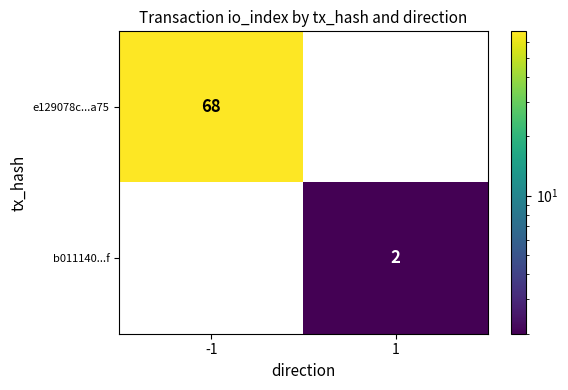

Reading left to right, transcribe all the data shown in this chart.

e129078c...a75: 68	0
b011140...f: 0	2